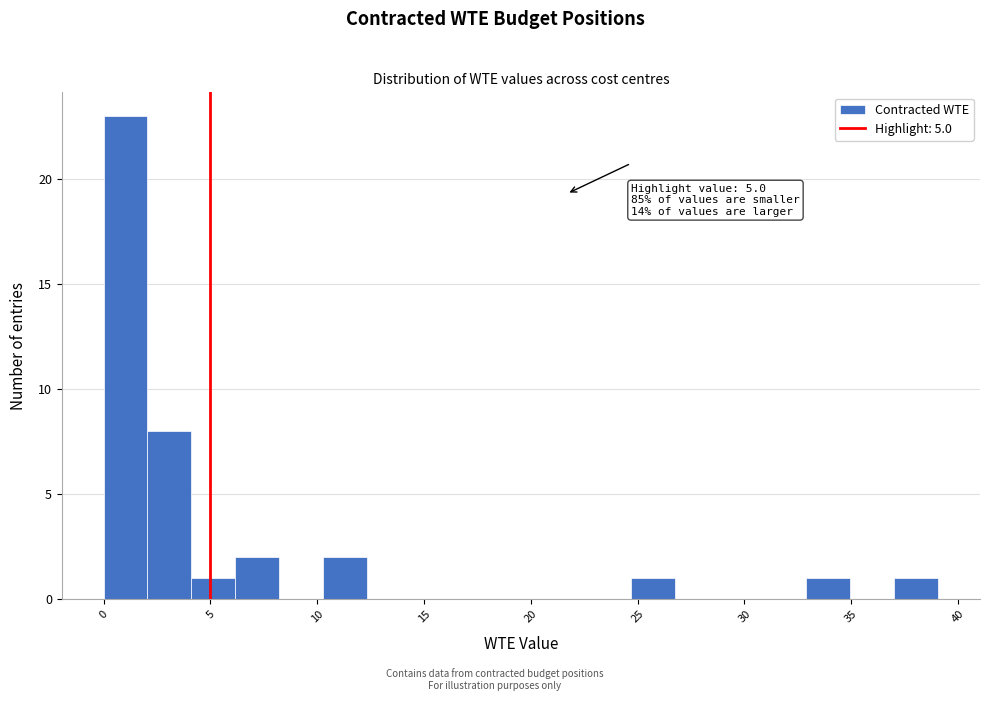

Which range on the x-axis has the tallest bar?

0.0 to 2.0